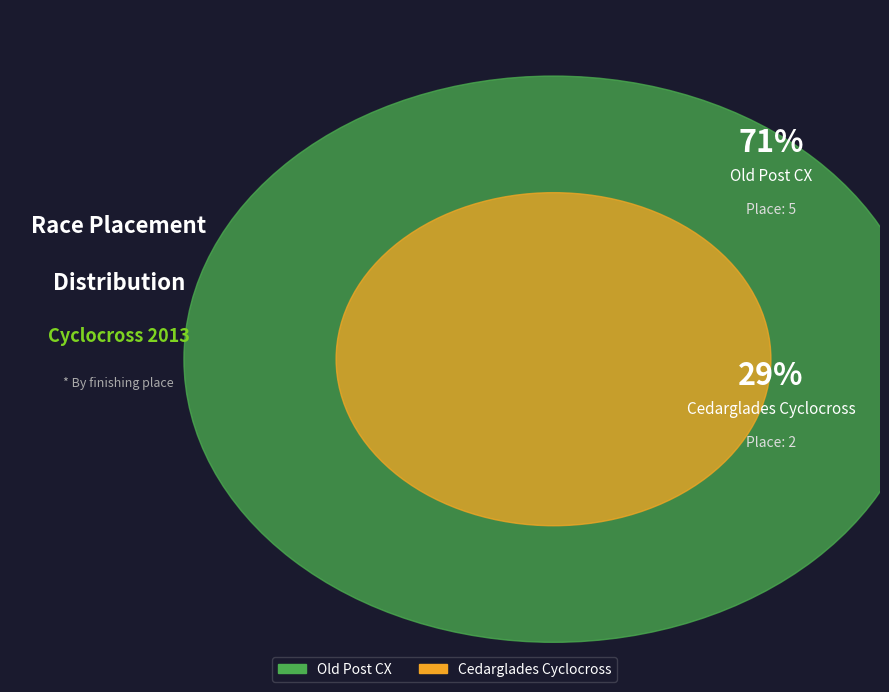

Is it true that Old Post CX is 71% of the pie?

True